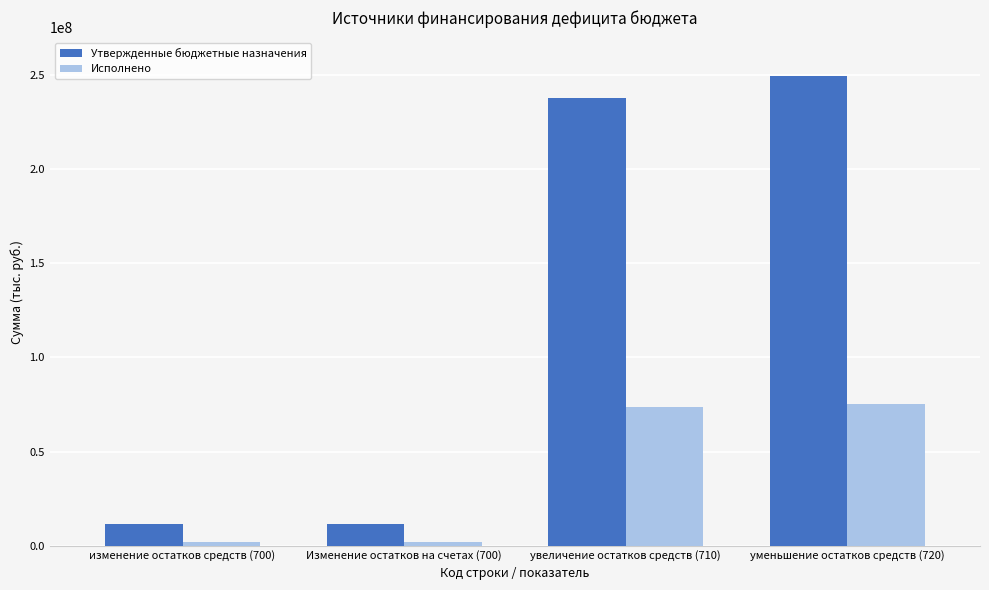

What is the label of the 3rd bar from the left?

увеличение остатков средств (710)